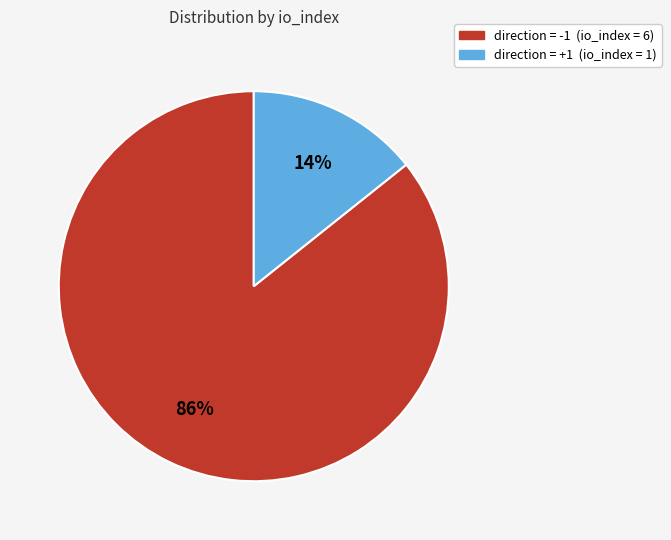

Is there a majority slice in this chart?

Yes